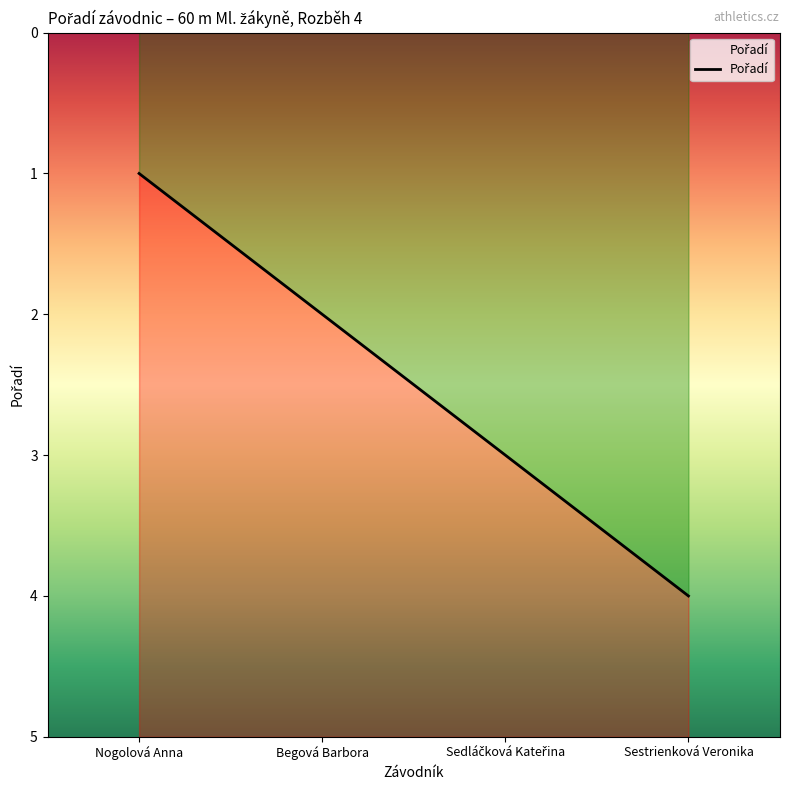

True or false: the data shows 1 at Begová Barbora.

False